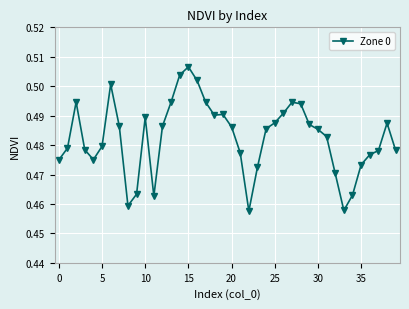

What is the sum of all values?

19.3